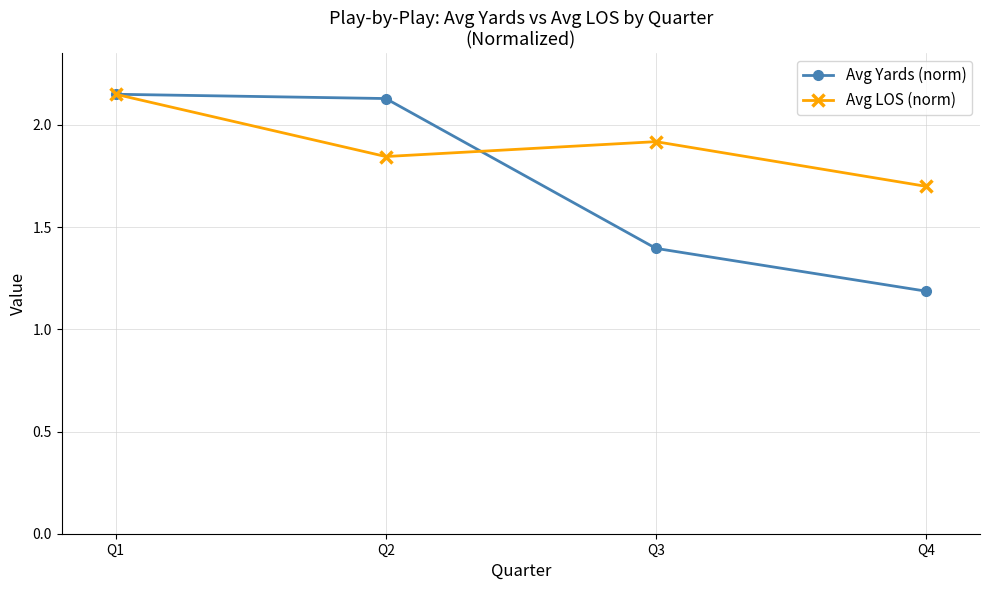

What is the sum of all Avg LOS (norm) values?

7.6